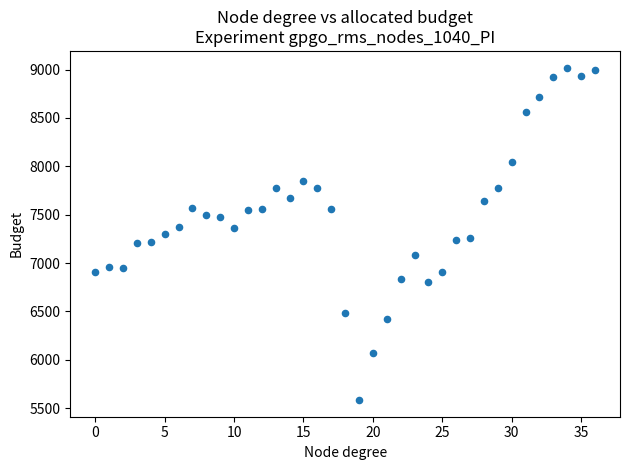

What is the range of Y values (max minus min)?

3438